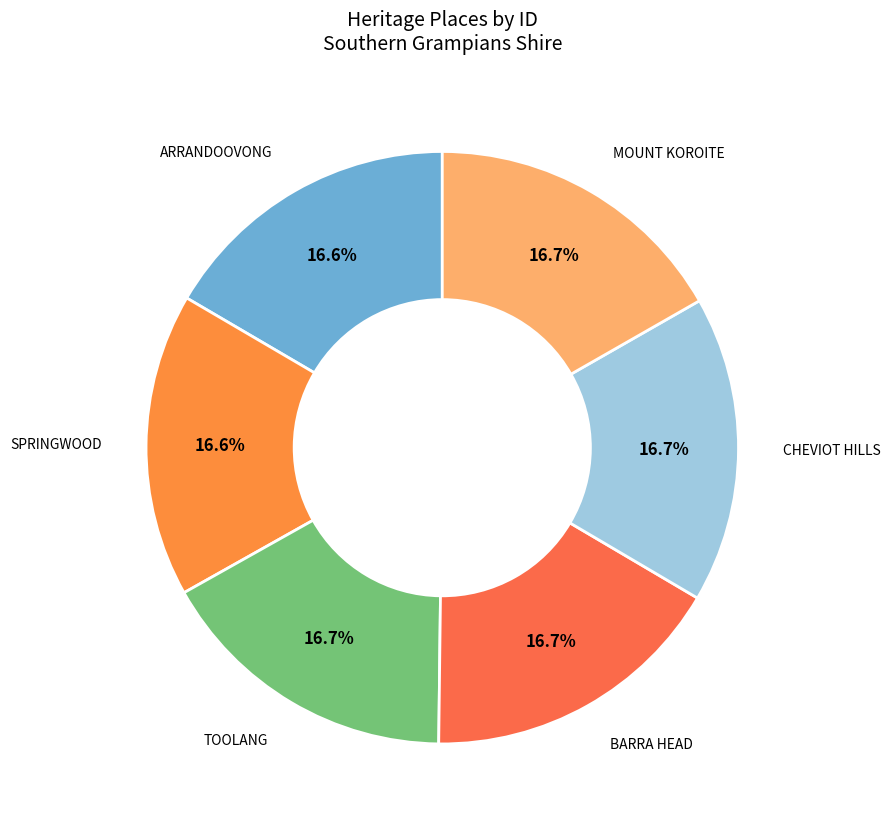

Does any single category account for the majority?

No